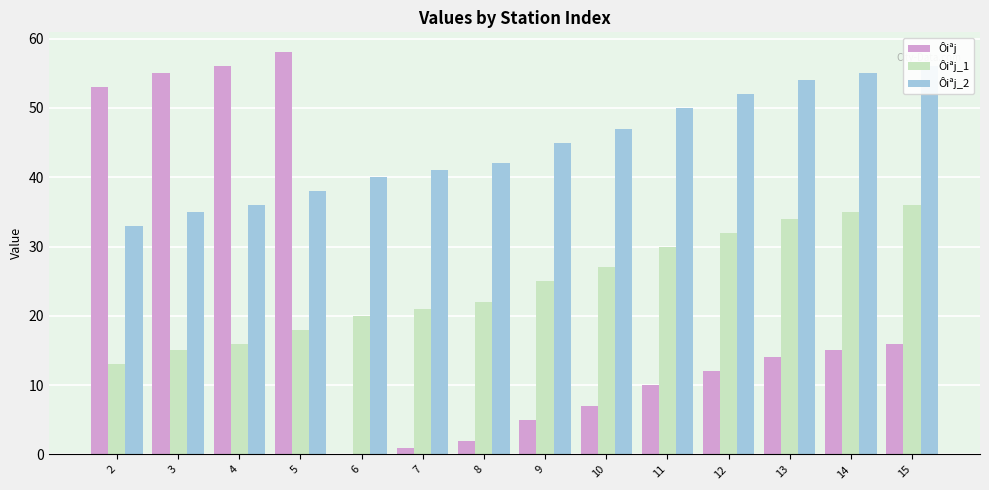

What is the spread (max minus min) of values at 14?

40